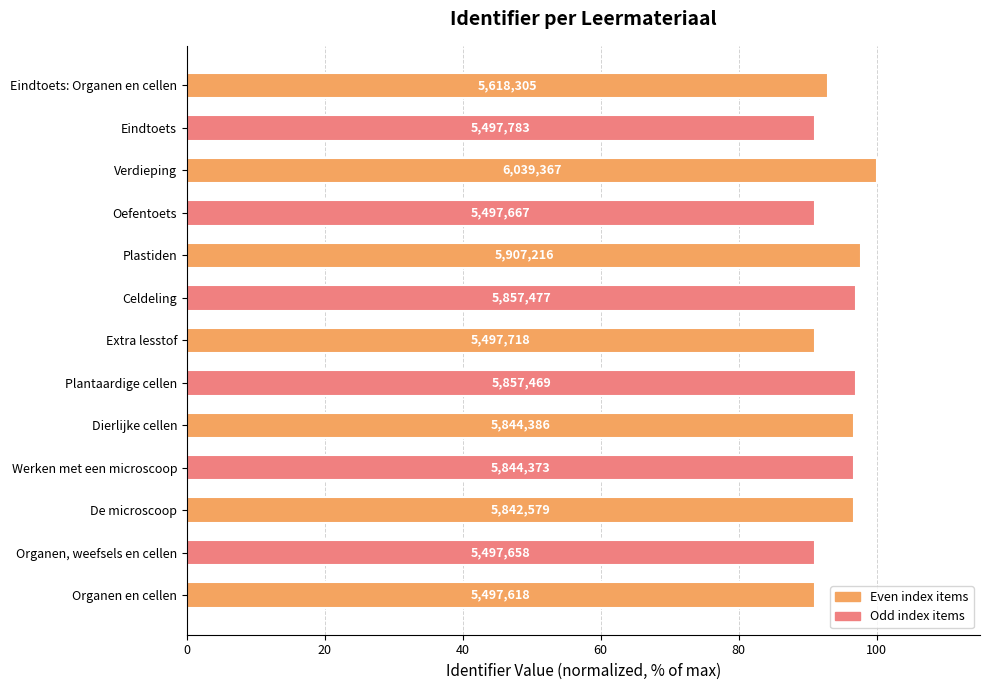

How many bars are there in total?

13